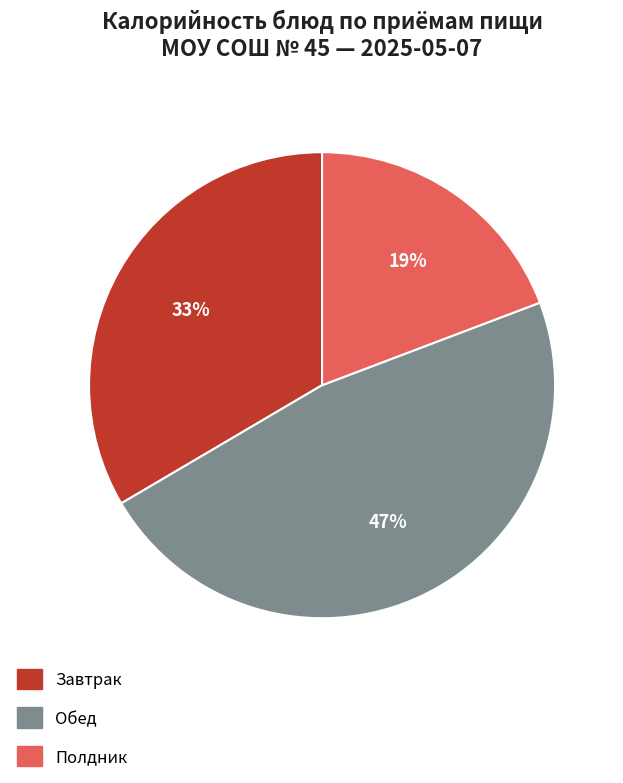

Is there a majority slice in this chart?

No